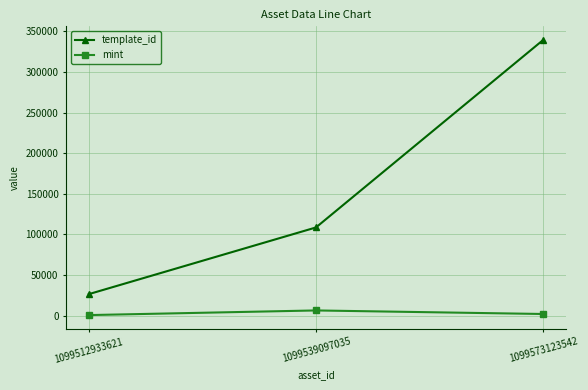

The mint series shows 6284 at 1099539097035. True or false?

True